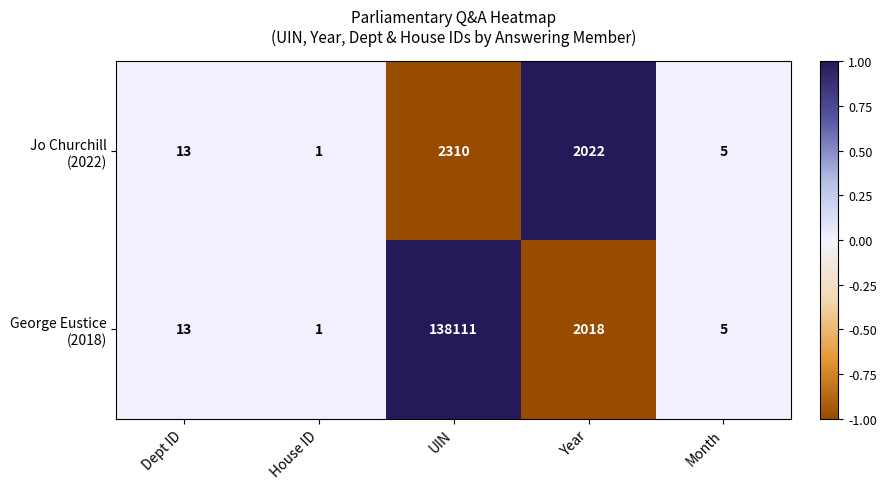

At which category is the sum across all series the highest?

UIN